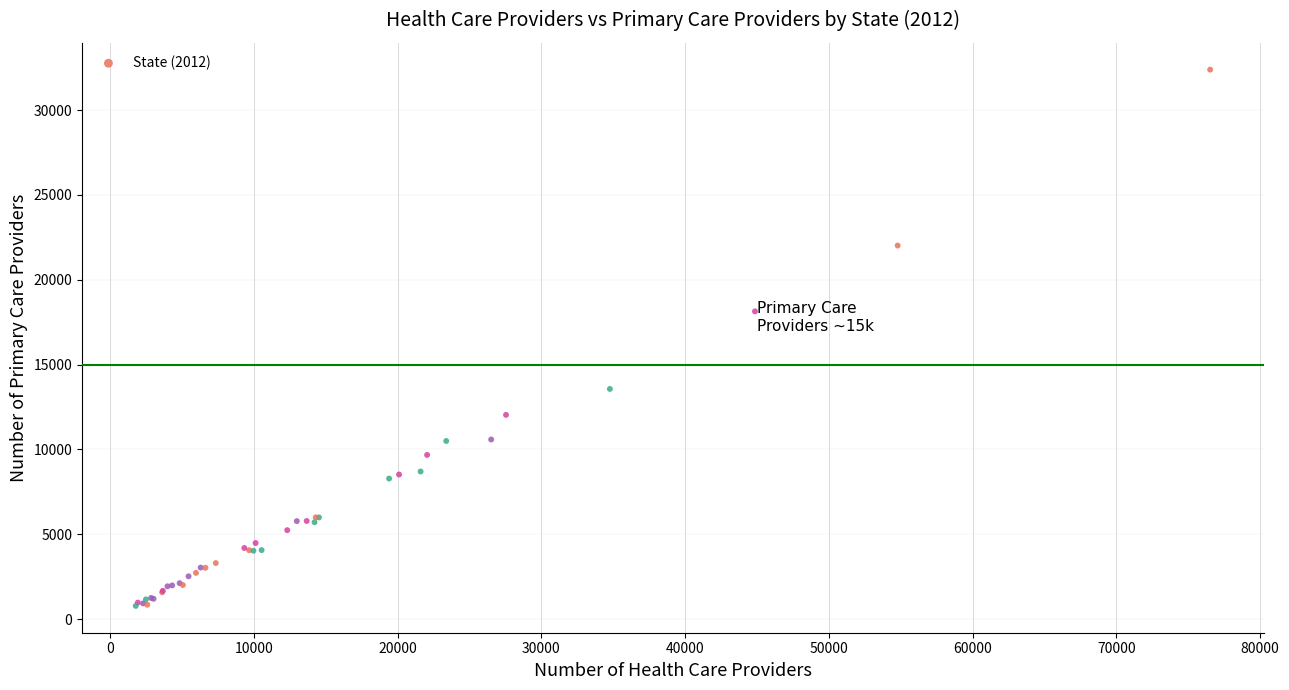

What Y value in the scatter plot is closest to 16580?

18137.5